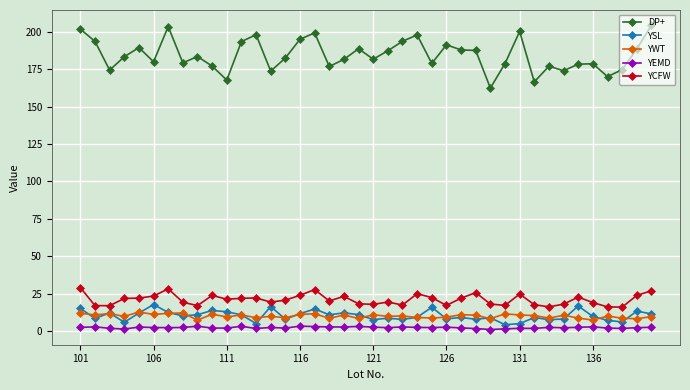

True or false: YEMD and DP+ intersect in this chart.

False